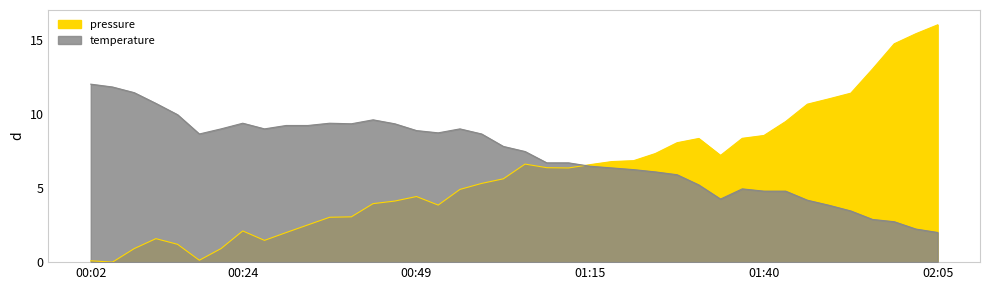

Which series has the largest total across all categories?

temperature